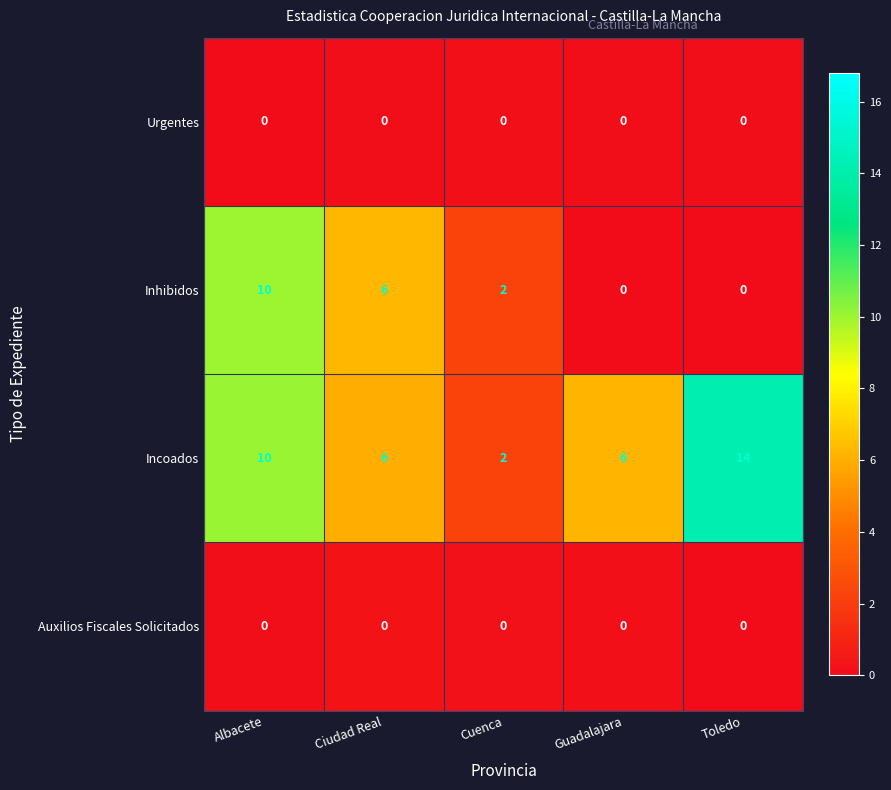

Reading right to left, transcribe all the data shown in this chart.

Urgentes: Toledo=0	Guadalajara=0	Cuenca=0	Ciudad Real=0	Albacete=0
Inhibidos: Toledo=0	Guadalajara=0	Cuenca=2	Ciudad Real=6	Albacete=10
Incoados: Toledo=14	Guadalajara=6	Cuenca=2	Ciudad Real=6	Albacete=10
Auxilios Fiscales Solicitados: Toledo=0	Guadalajara=0	Cuenca=0	Ciudad Real=0	Albacete=0